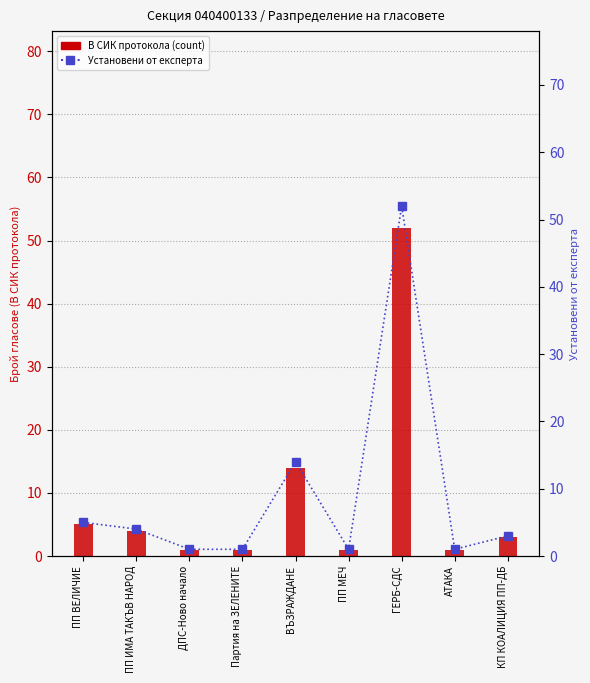

At which category is the sum across all series the highest?

ГЕРБ-СДС